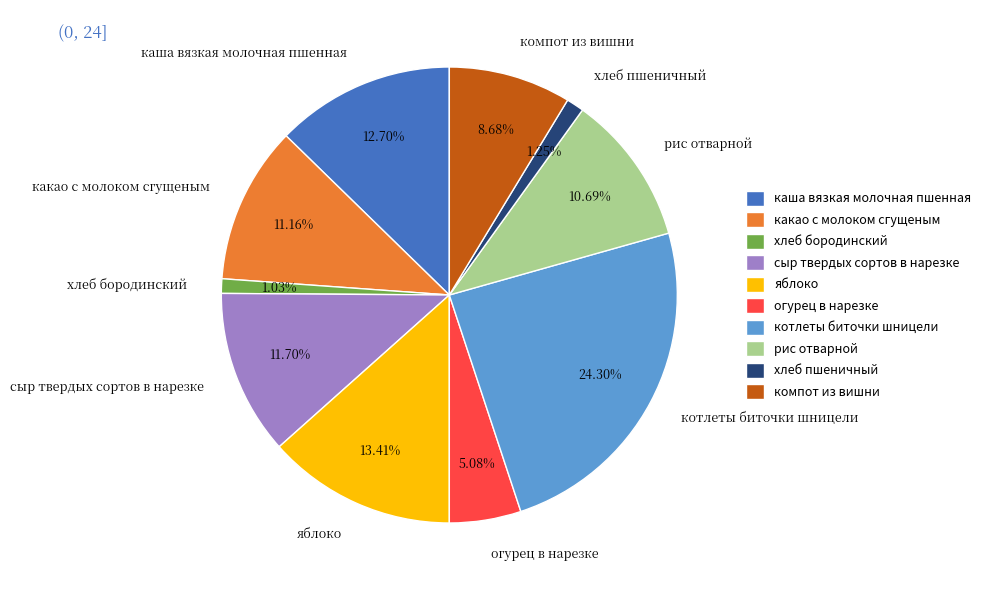

What percentage is the рис отварной slice, to the nearest percent?

11%